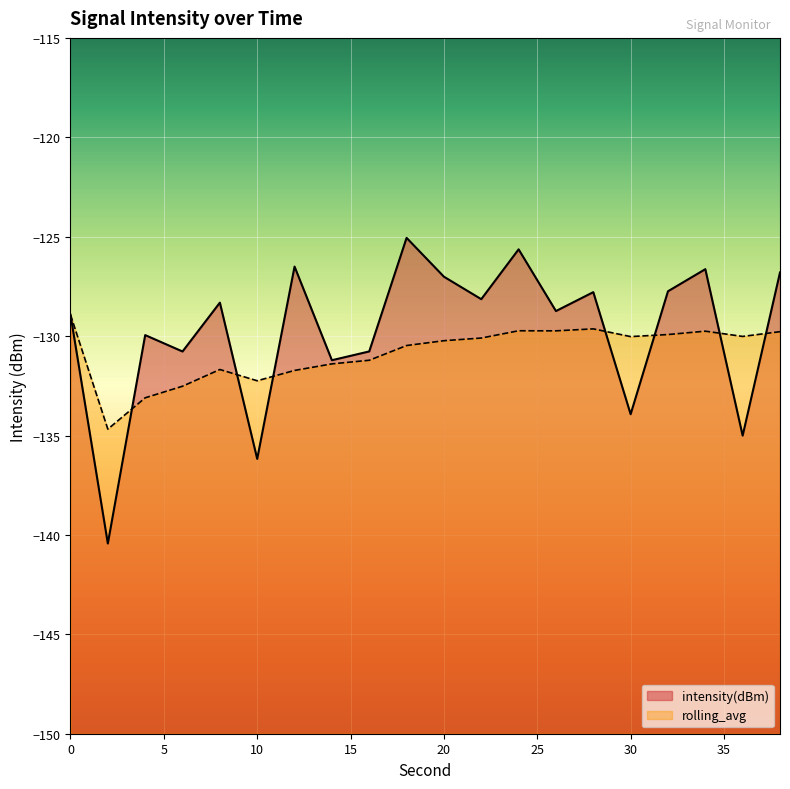

Which series has the largest total across all categories?

intensity(dBm)